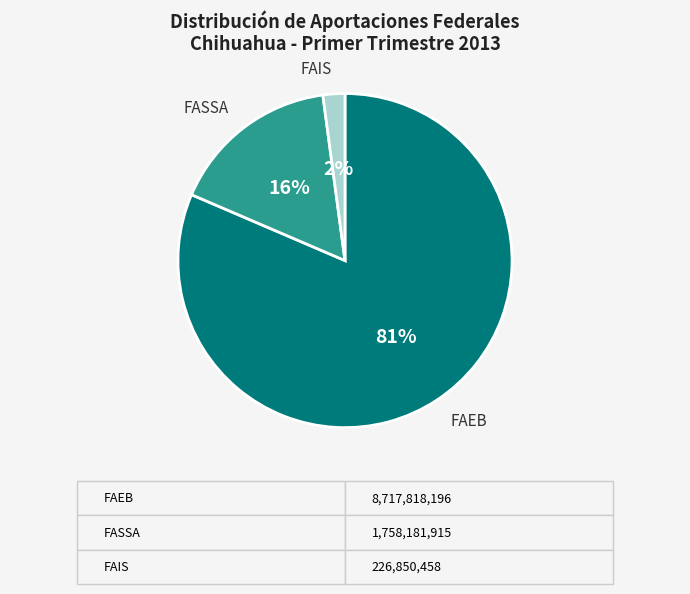

Do FAEB and FAIS together represent more than half of the pie?

Yes